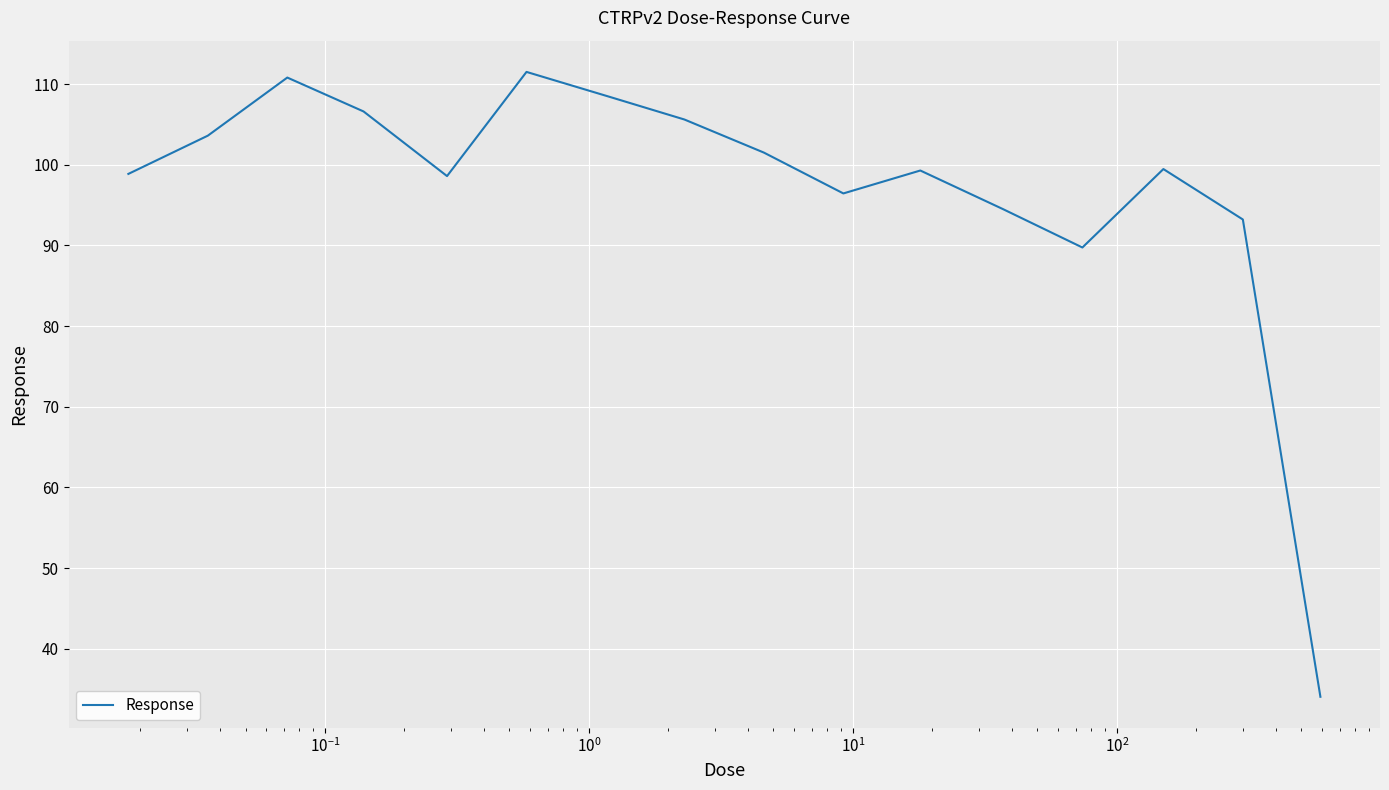

What is the maximum value shown in the chart?

111.5